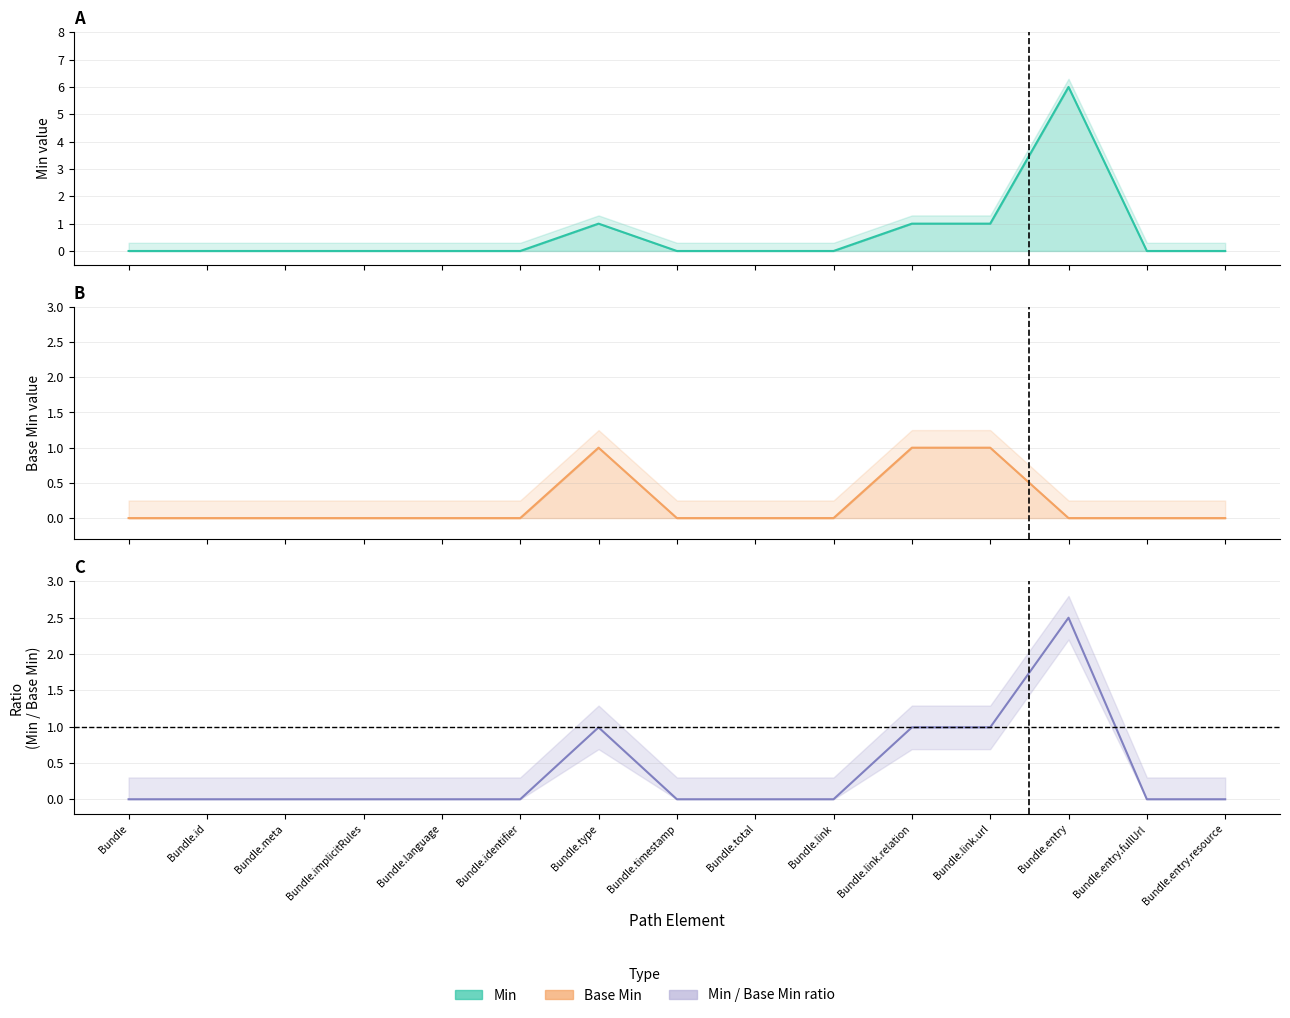

What is the difference between the maximum and minimum values in the Min series?

6